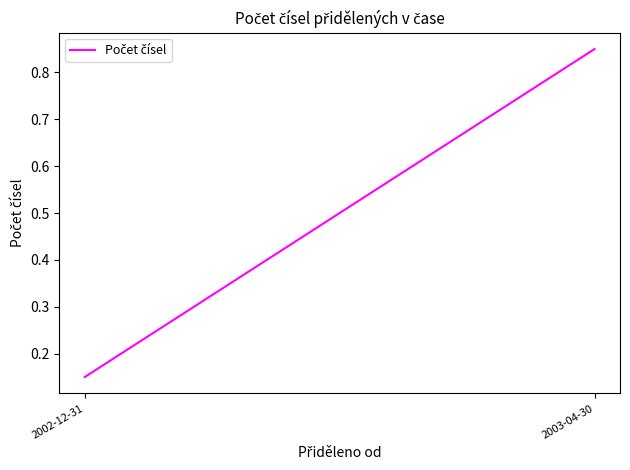

What is the value of the 1st point from the left?

0.1